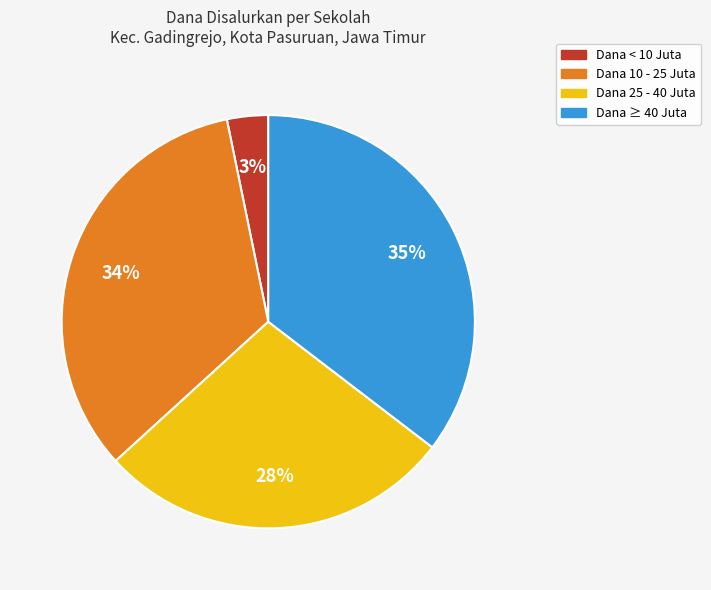

Is there any slice that represents more than half of the pie?

No